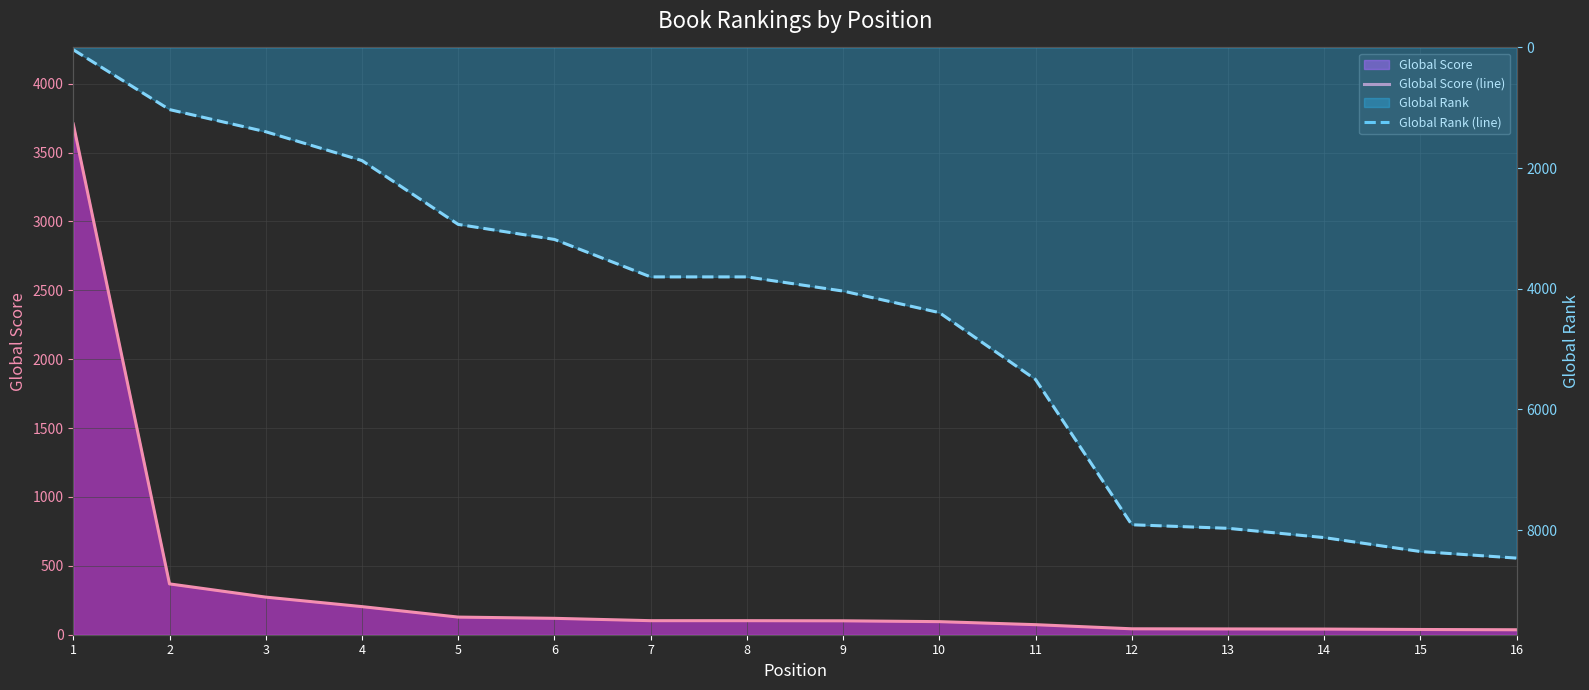

Rank the series by their maximum value, from highest to lowest.

Global Rank (line), Global Score (line)